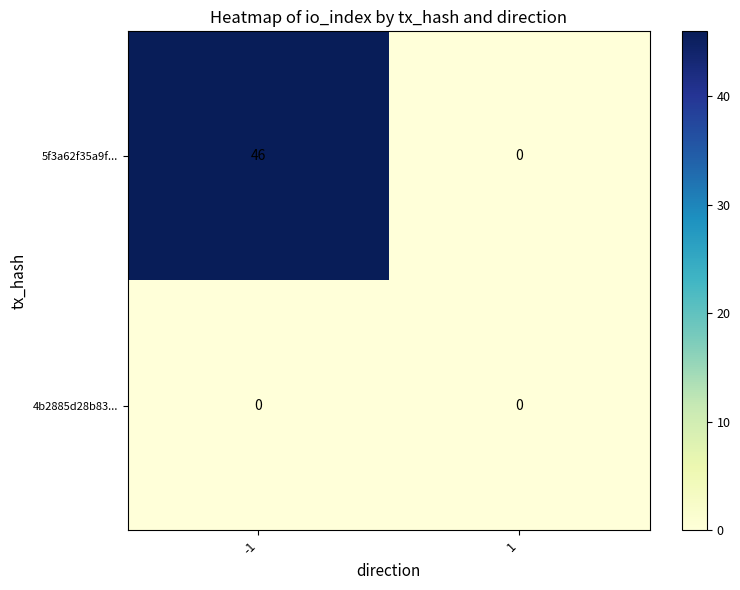

What is the sum of the 5f3a62f35a9f... values at 1 and -1?

46